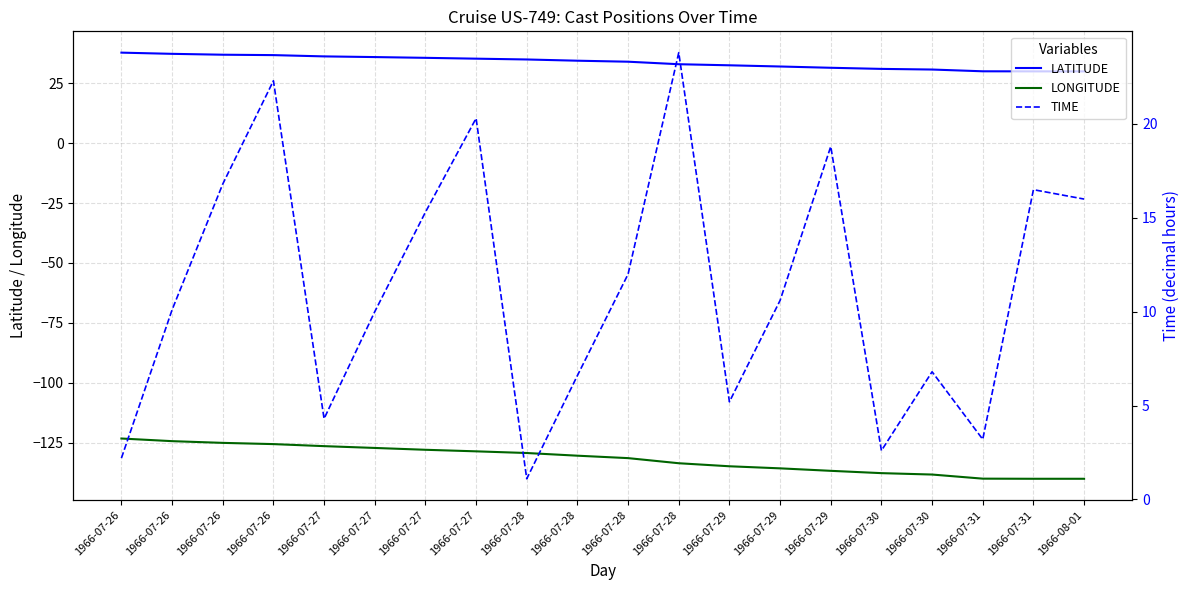

Reading left to right, transcribe all the data shown in this chart.

LATITUDE: 1966-07-26=37.8	1966-07-26=37.3	1966-07-26=36.9	1966-07-26=36.8	1966-07-27=36.2	1966-07-27=35.9	1966-07-27=35.6	1966-07-27=35.3	1966-07-28=34.9	1966-07-28=34.4	1966-07-28=34.0	1966-07-28=33.0	1966-07-29=32.5	1966-07-29=32.0	1966-07-29=31.5	1966-07-30=31.0	1966-07-30=30.7	1966-07-31=30.0	1966-07-31=30.0	1966-08-01=30.0
LONGITUDE: 1966-07-26=-123.2	1966-07-26=-124.3	1966-07-26=-125.1	1966-07-26=-125.6	1966-07-27=-126.4	1966-07-27=-127.2	1966-07-27=-128.0	1966-07-27=-128.6	1966-07-28=-129.3	1966-07-28=-130.4	1966-07-28=-131.4	1966-07-28=-133.6	1966-07-29=-134.8	1966-07-29=-135.7	1966-07-29=-136.7	1966-07-30=-137.7	1966-07-30=-138.3	1966-07-31=-140.0	1966-07-31=-140.1	1966-08-01=-140.1
TIME: 1966-07-26=2.2	1966-07-26=10.1	1966-07-26=16.8	1966-07-26=22.3	1966-07-27=4.3	1966-07-27=10.0	1966-07-27=15.3	1966-07-27=20.3	1966-07-28=1.1	1966-07-28=6.6	1966-07-28=12.0	1966-07-28=23.8	1966-07-29=5.2	1966-07-29=10.6	1966-07-29=18.8	1966-07-30=2.6	1966-07-30=6.8	1966-07-31=3.2	1966-07-31=16.5	1966-08-01=16.0